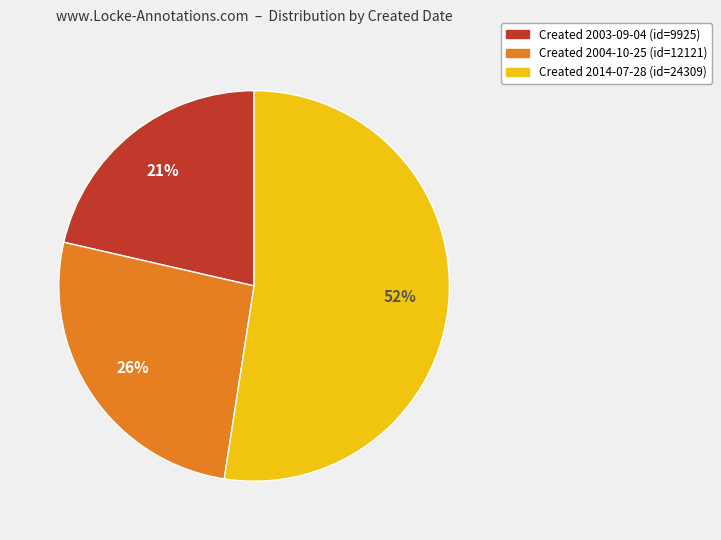

Is there any slice that represents more than half of the pie?

Yes